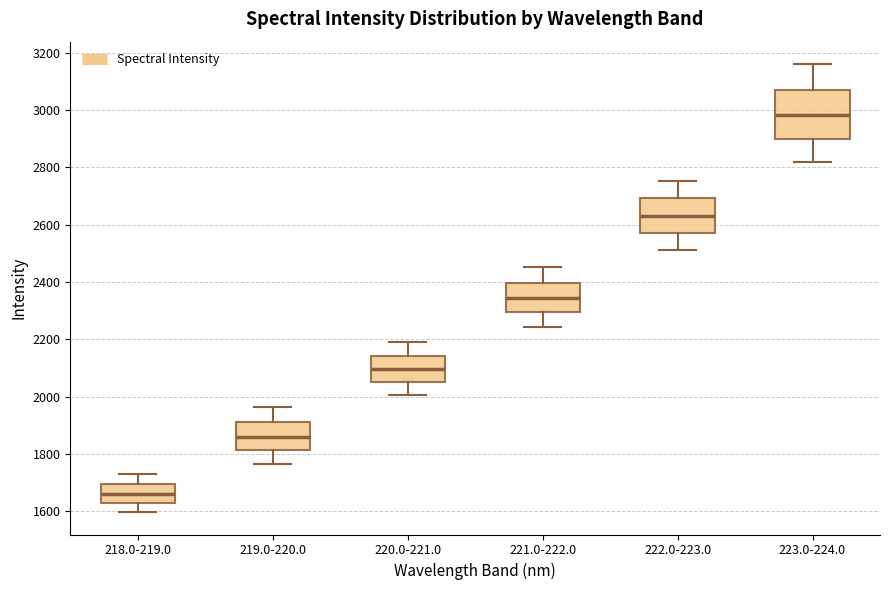

Which box is the tallest, from its lower edge to its upper edge?

223.0-224.0